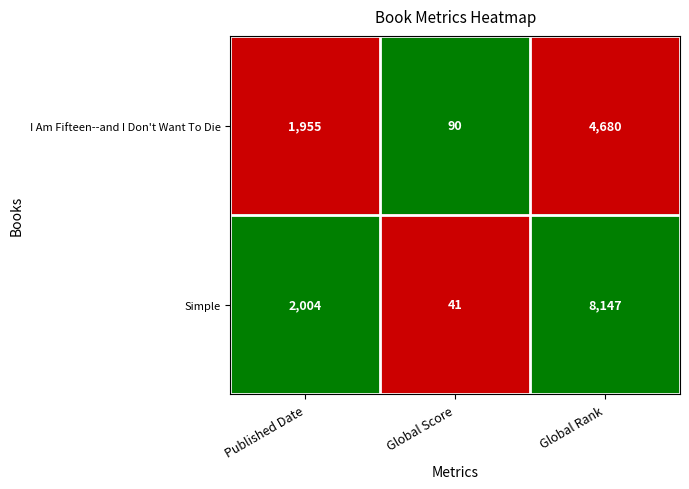

The I Am Fifteen--and I Don't Want To Die series shows 129 at Global Score. True or false?

False